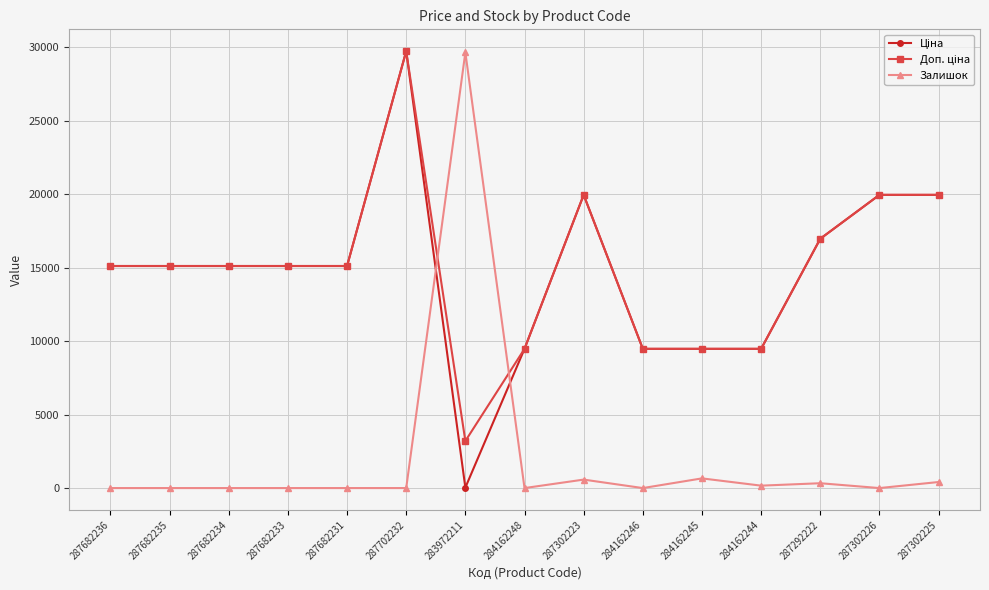

What is the total value across all series at 284162248?

18960.1